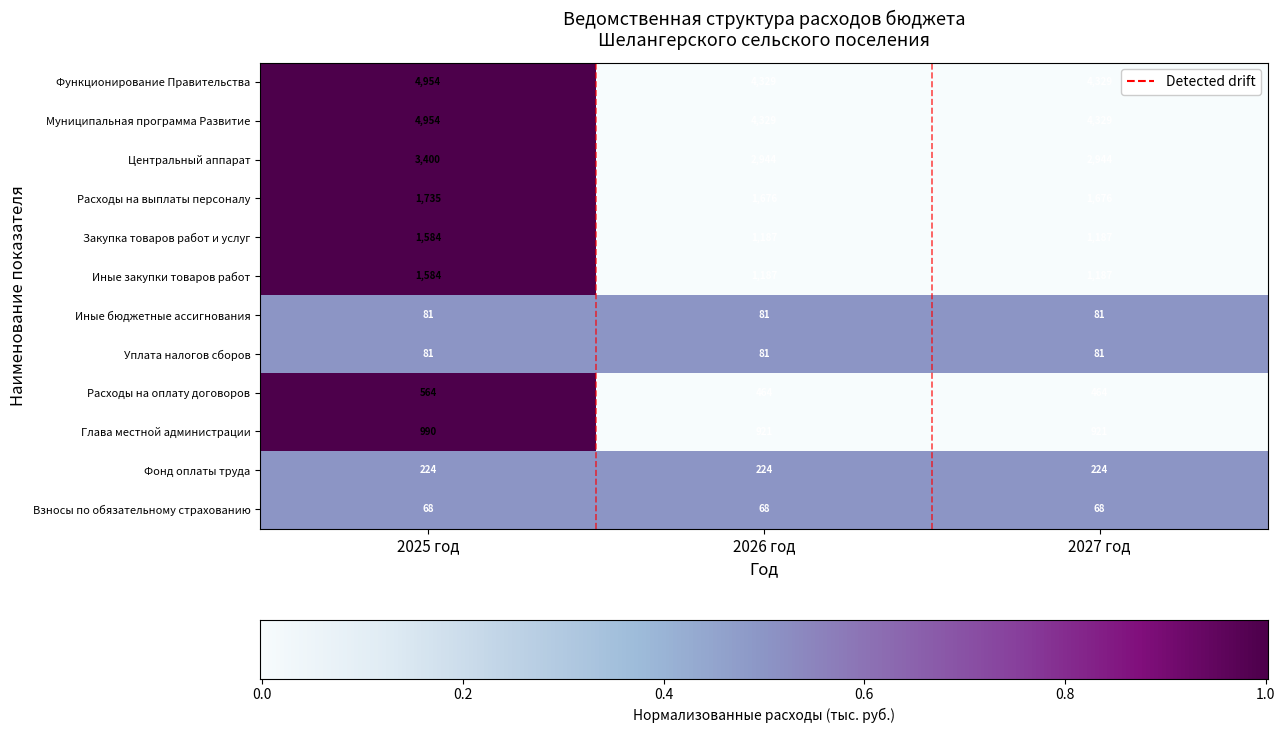

How many Закупка товаров работ и услуг values are between 1187 and 1584?

3